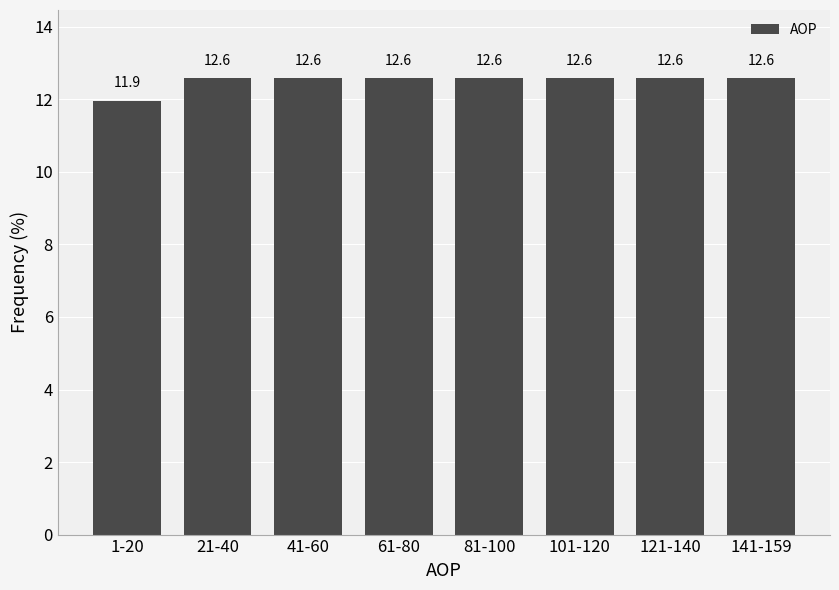

Reading left to right, list all the values displayed in this chart.

11.9	12.6	12.6	12.6	12.6	12.6	12.6	12.6